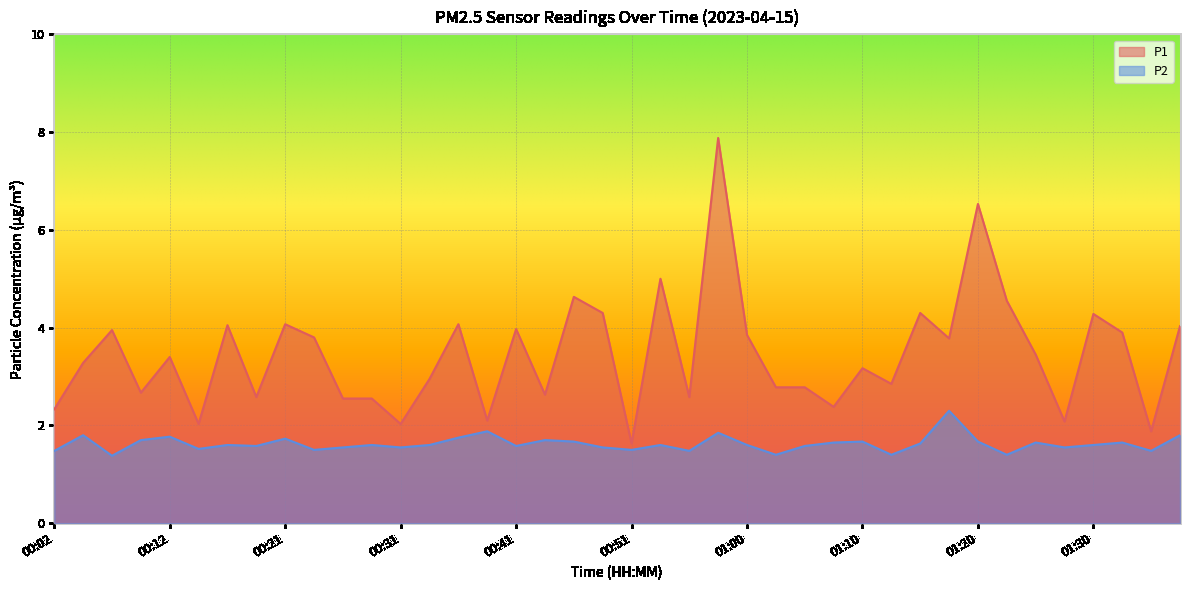

Reading left to right, what are all the values shown in this chart?

P1: 2.3	3.3	4.0	2.7	3.4	2.0	4.0	2.6	4.1	3.8	2.5	2.5	2.0	3.0	4.1	2.1	4.0	2.6	4.6	4.3	1.6	5.0	2.6	7.9	3.9	2.8	2.8	2.4	3.2	2.9	4.3	3.8	6.5	4.5	3.5	2.1	4.3	3.9	1.9	4.0
P2: 1.5	1.8	1.4	1.7	1.8	1.5	1.6	1.6	1.7	1.5	1.6	1.6	1.6	1.6	1.8	1.9	1.6	1.7	1.7	1.6	1.5	1.6	1.5	1.9	1.6	1.4	1.6	1.6	1.7	1.4	1.6	2.3	1.7	1.4	1.6	1.6	1.6	1.6	1.5	1.8